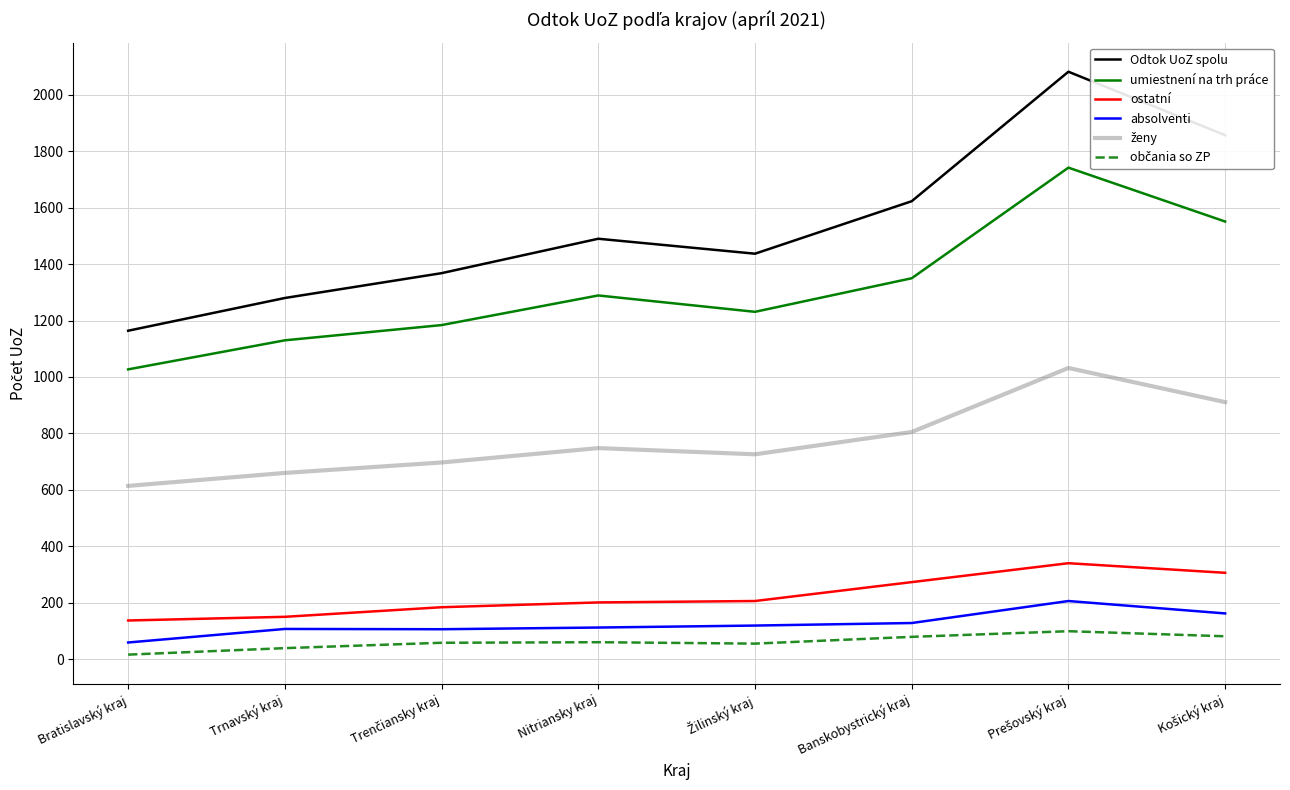

What is the maximum value for ostatní?

340